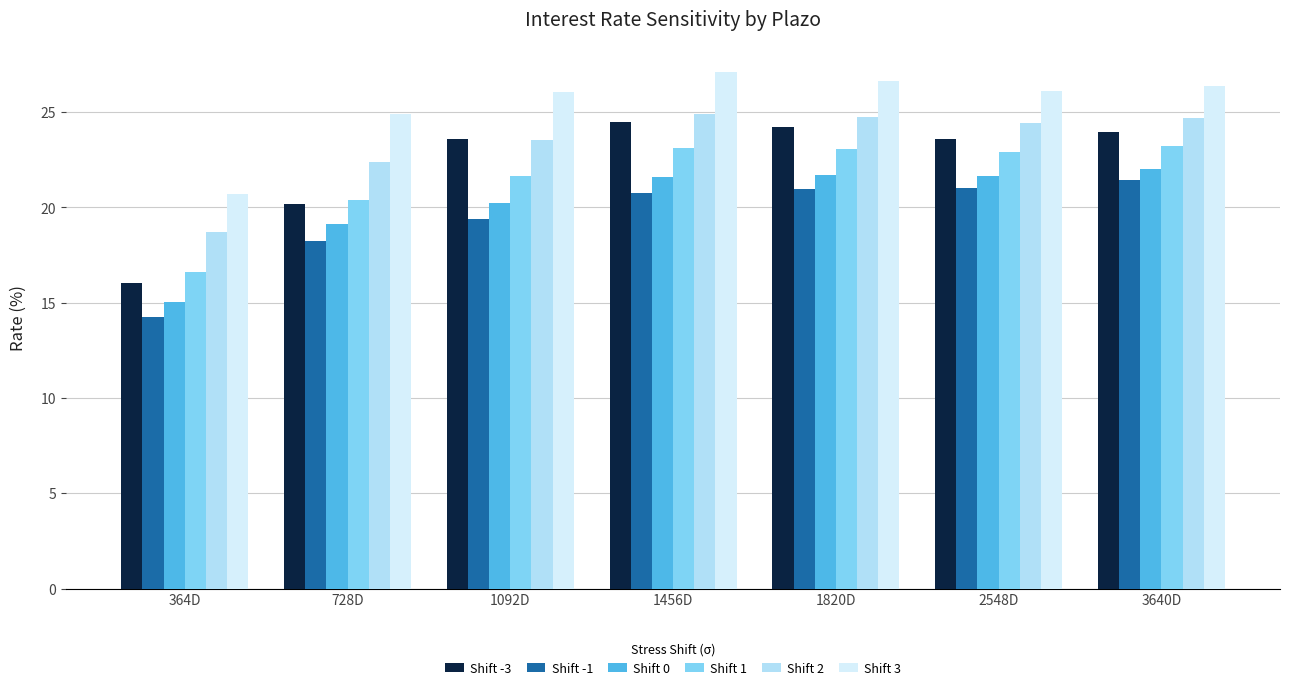

What is the difference between the second highest and second lowest values in the Shift 3 series?

1.7